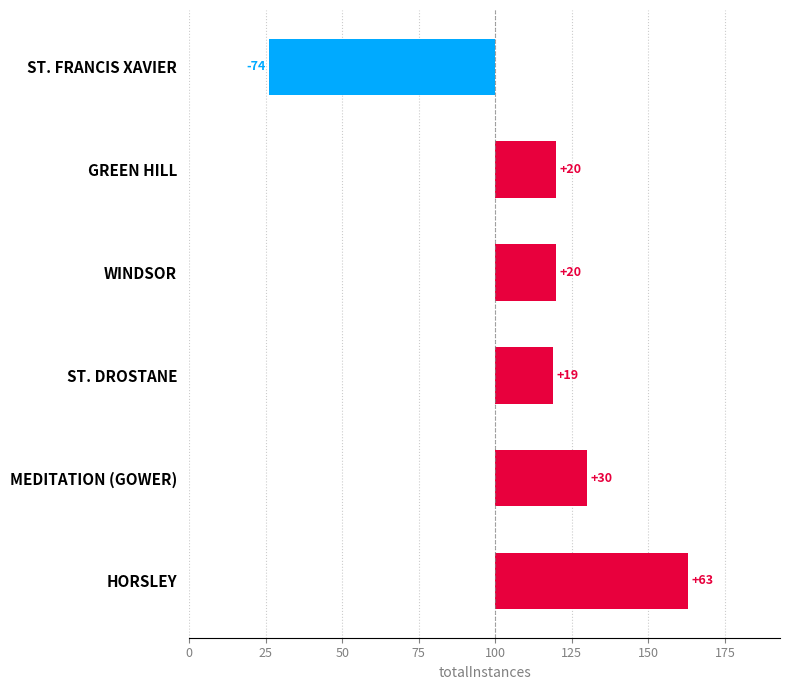

What is the difference between the second highest and minimum values?

104